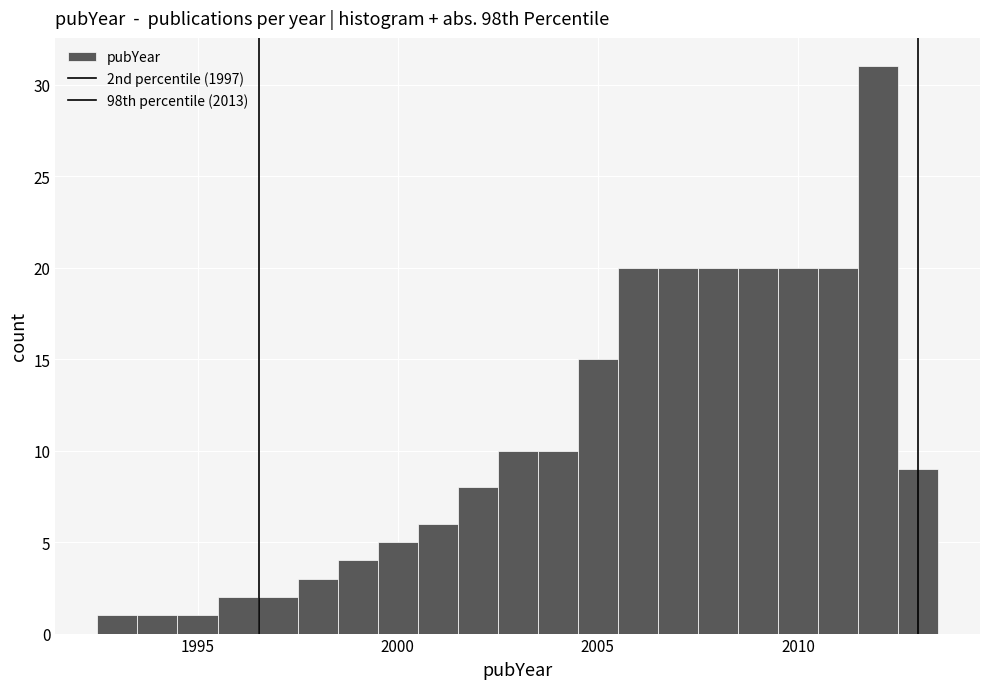

Around what value on the x-axis is the tallest bar? Give the approximate position of its centre, as read against the axis.

2012.0